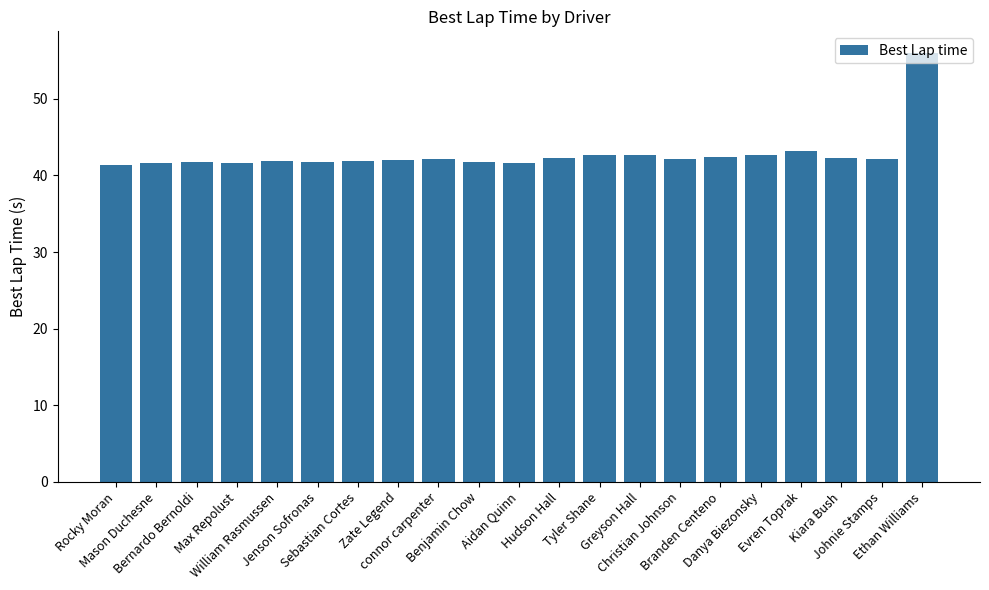

What is the greatest value displayed?

56.0